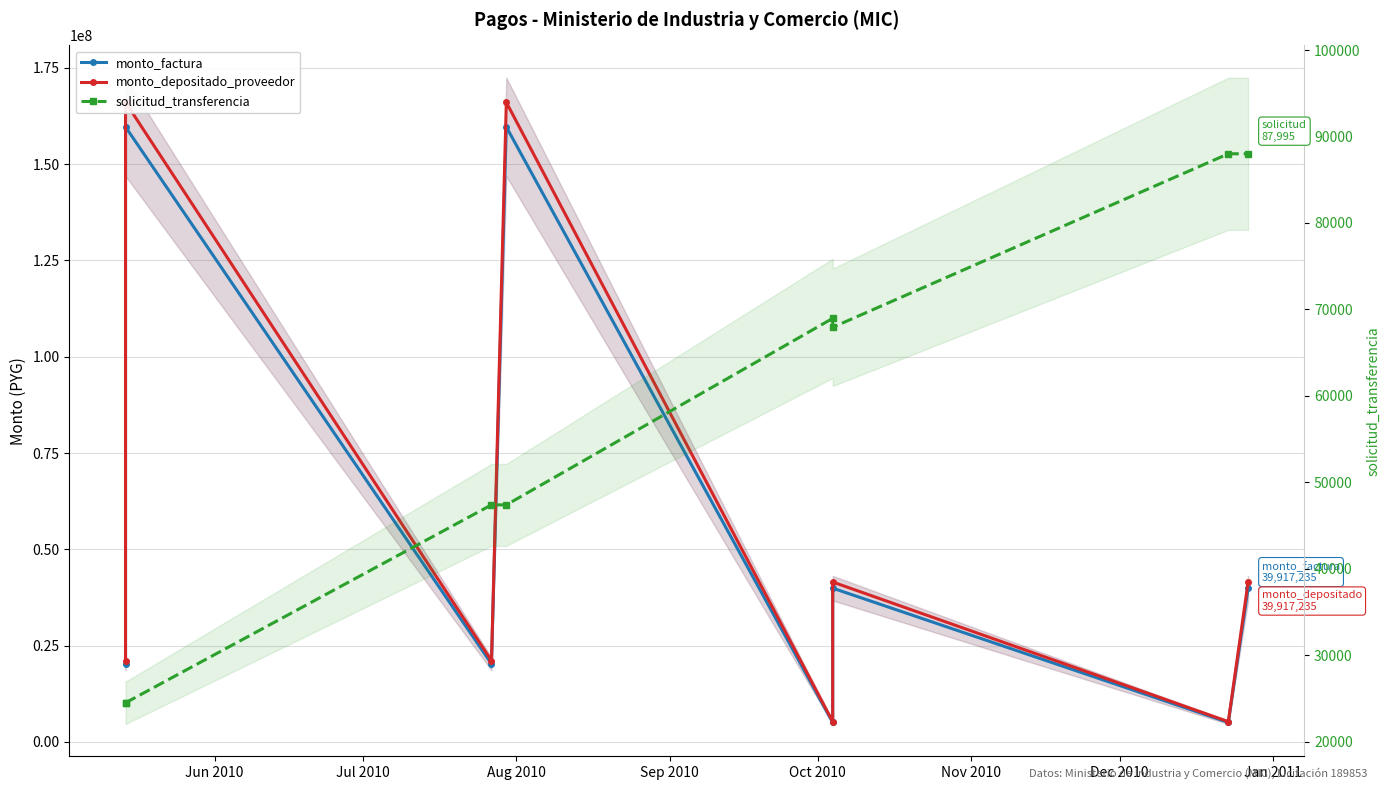

Which series has the largest range (max minus min)?

monto_depositado_proveedor